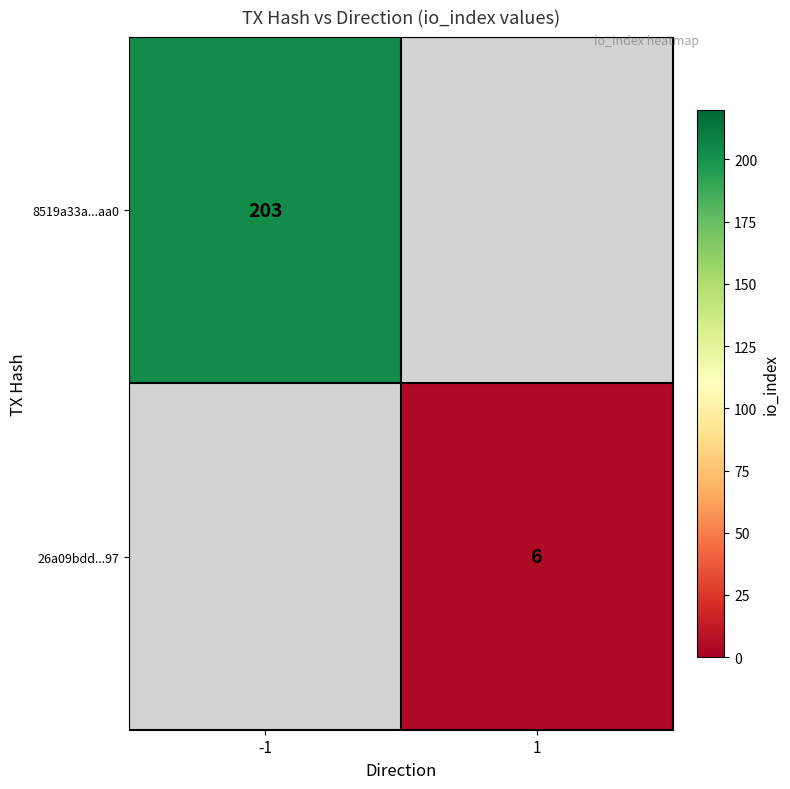

Is it true that 26a09bdd...97 equals 6 at 1?

True